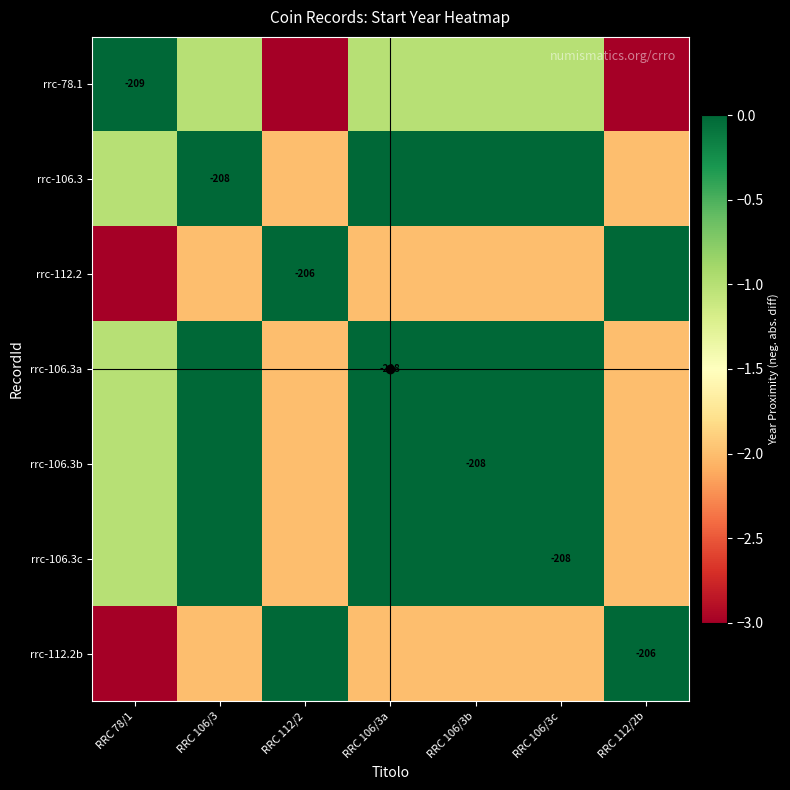

Count the number of categories in the chart.

7